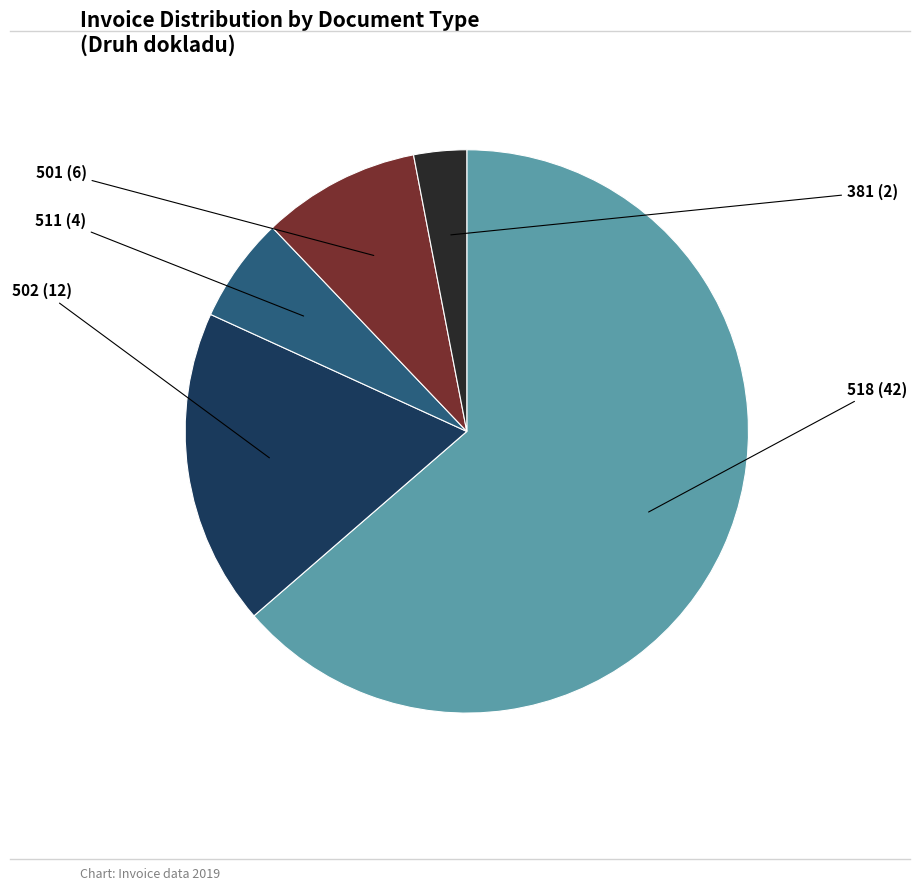

Which category accounts for the majority?

518